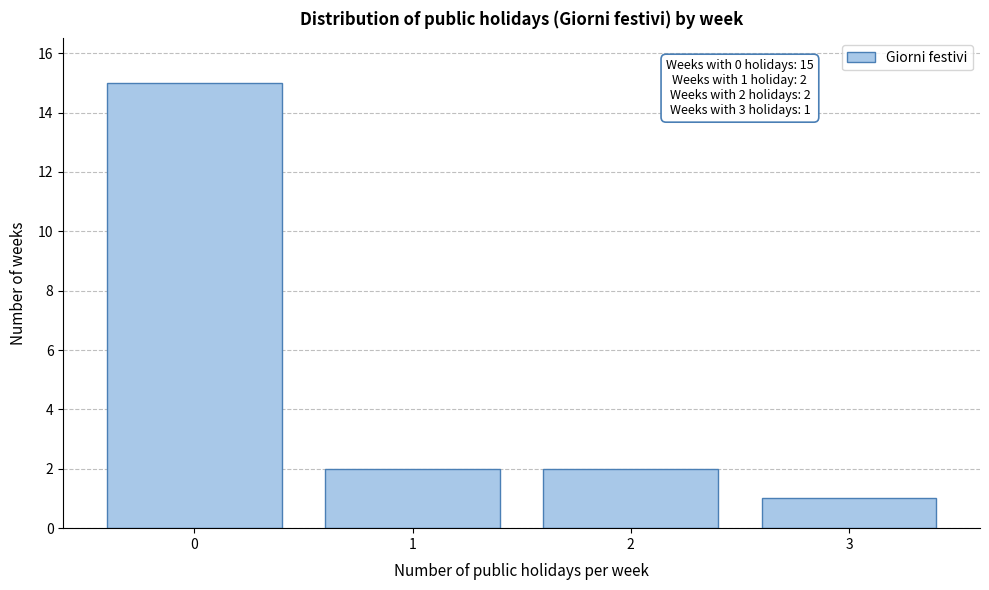

Reading left to right, transcribe all the data shown in this chart.

15	2	2	1